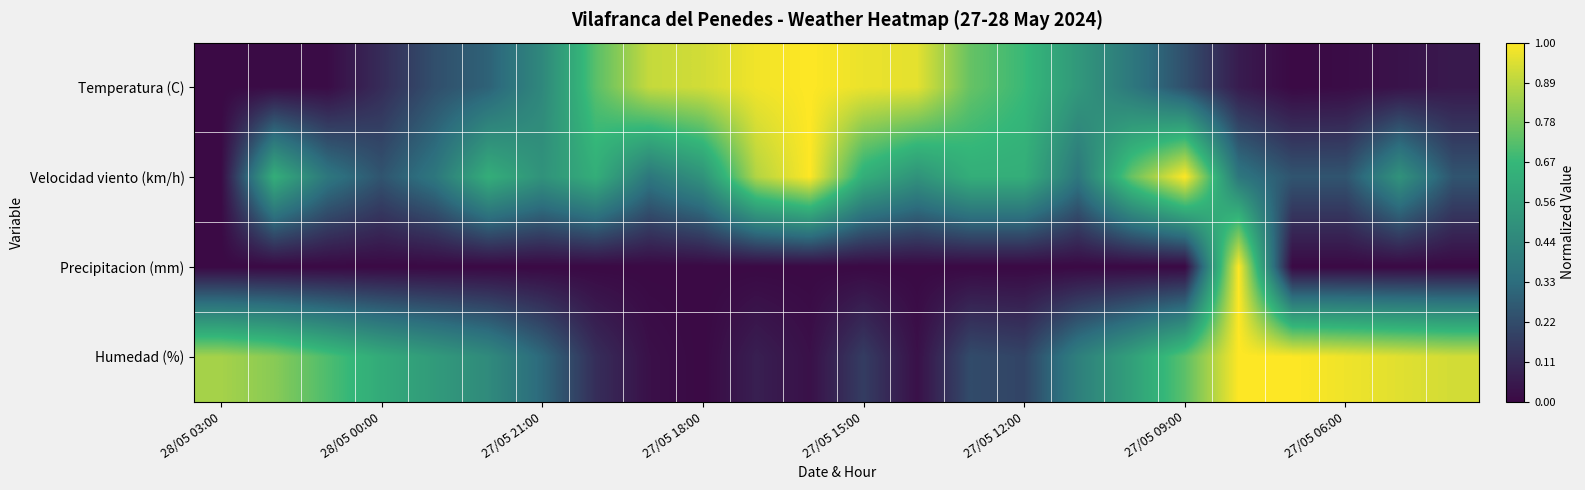

At how many categories does at least one series exceed 0?

24